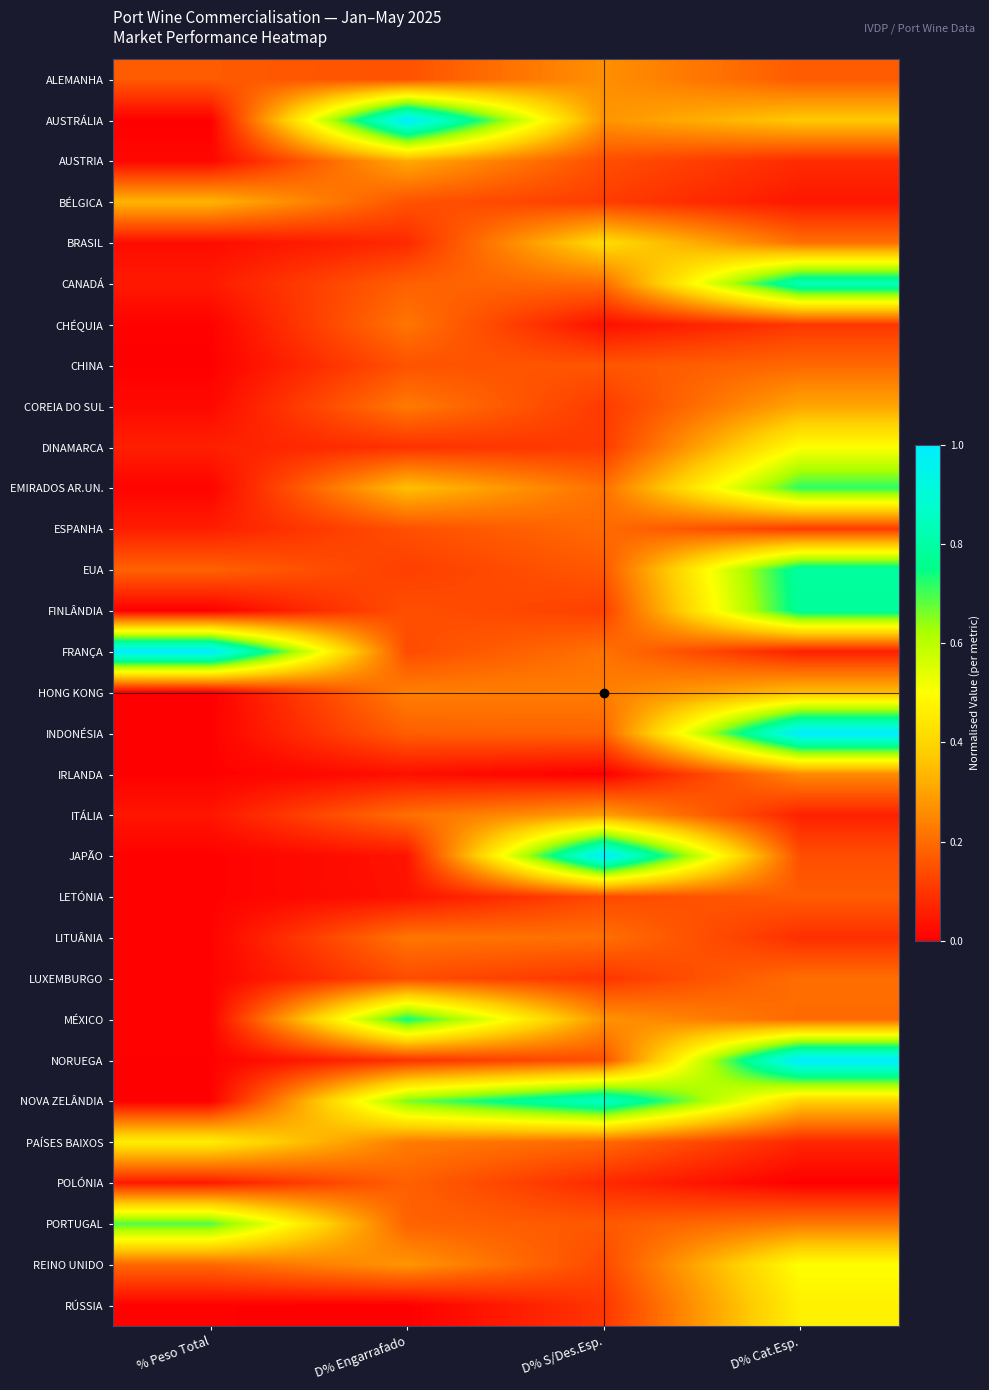

Reading right to left, extract all data points from this chart.

ALEMANHA: D% Cat.Esp.=0.2	D% S/Des.Esp.=0.3	D% Engarrafado=0.2	% Peso Total=0.2
AUSTRÁLIA: D% Cat.Esp.=0.4	D% S/Des.Esp.=0.3	D% Engarrafado=1.0	% Peso Total=0.0
AUSTRIA: D% Cat.Esp.=0.1	D% S/Des.Esp.=0.1	D% Engarrafado=0.3	% Peso Total=0.0
BÉLGICA: D% Cat.Esp.=0.0	D% S/Des.Esp.=0.1	D% Engarrafado=0.2	% Peso Total=0.3
BRASIL: D% Cat.Esp.=0.2	D% S/Des.Esp.=0.4	D% Engarrafado=0.1	% Peso Total=0.0
CANADÁ: D% Cat.Esp.=0.8	D% S/Des.Esp.=0.2	D% Engarrafado=0.2	% Peso Total=0.0
CHÉQUIA: D% Cat.Esp.=0.1	D% S/Des.Esp.=0.0	D% Engarrafado=0.2	% Peso Total=0.0
CHINA: D% Cat.Esp.=0.2	D% S/Des.Esp.=0.2	D% Engarrafado=0.2	% Peso Total=0.0
COREIA DO SUL: D% Cat.Esp.=0.3	D% S/Des.Esp.=0.1	D% Engarrafado=0.2	% Peso Total=0.0
DINAMARCA: D% Cat.Esp.=0.5	D% S/Des.Esp.=0.1	D% Engarrafado=0.1	% Peso Total=0.1
EMIRADOS AR.UN.: D% Cat.Esp.=0.7	D% S/Des.Esp.=0.2	D% Engarrafado=0.4	% Peso Total=0.0
ESPANHA: D% Cat.Esp.=0.1	D% S/Des.Esp.=0.2	D% Engarrafado=0.1	% Peso Total=0.1
EUA: D% Cat.Esp.=0.8	D% S/Des.Esp.=0.2	D% Engarrafado=0.1	% Peso Total=0.2
FINLÂNDIA: D% Cat.Esp.=0.8	D% S/Des.Esp.=0.1	D% Engarrafado=0.1	% Peso Total=0.0
FRANÇA: D% Cat.Esp.=0.1	D% S/Des.Esp.=0.2	D% Engarrafado=0.1	% Peso Total=1.0
HONG KONG: D% Cat.Esp.=0.3	D% S/Des.Esp.=0.2	D% Engarrafado=0.2	% Peso Total=0.0
INDONÉSIA: D% Cat.Esp.=1.0	D% S/Des.Esp.=0.2	D% Engarrafado=0.2	% Peso Total=0.0
IRLANDA: D% Cat.Esp.=0.3	D% S/Des.Esp.=0.0	D% Engarrafado=0.0	% Peso Total=0.0
ITÁLIA: D% Cat.Esp.=0.1	D% S/Des.Esp.=0.3	D% Engarrafado=0.2	% Peso Total=0.0
JAPÃO: D% Cat.Esp.=0.1	D% S/Des.Esp.=1.0	D% Engarrafado=0.0	% Peso Total=0.0
LETÓNIA: D% Cat.Esp.=0.2	D% S/Des.Esp.=0.1	D% Engarrafado=0.0	% Peso Total=0.0
LITUÂNIA: D% Cat.Esp.=0.1	D% S/Des.Esp.=0.2	D% Engarrafado=0.2	% Peso Total=0.0
LUXEMBURGO: D% Cat.Esp.=0.2	D% S/Des.Esp.=0.1	D% Engarrafado=0.1	% Peso Total=0.0
MÉXICO: D% Cat.Esp.=0.2	D% S/Des.Esp.=0.3	D% Engarrafado=0.7	% Peso Total=0.0
NORUEGA: D% Cat.Esp.=1.0	D% S/Des.Esp.=0.1	D% Engarrafado=0.1	% Peso Total=0.0
NOVA ZELÂNDIA: D% Cat.Esp.=0.4	D% S/Des.Esp.=0.9	D% Engarrafado=0.7	% Peso Total=0.0
PAÍSES BAIXOS: D% Cat.Esp.=0.1	D% S/Des.Esp.=0.2	D% Engarrafado=0.2	% Peso Total=0.5
POLÓNIA: D% Cat.Esp.=0.0	D% S/Des.Esp.=0.1	D% Engarrafado=0.2	% Peso Total=0.1
PORTUGAL: D% Cat.Esp.=0.2	D% S/Des.Esp.=0.2	D% Engarrafado=0.2	% Peso Total=0.7
REINO UNIDO: D% Cat.Esp.=0.5	D% S/Des.Esp.=0.1	D% Engarrafado=0.3	% Peso Total=0.2
RÚSSIA: D% Cat.Esp.=0.5	D% S/Des.Esp.=0.1	D% Engarrafado=0.0	% Peso Total=0.0